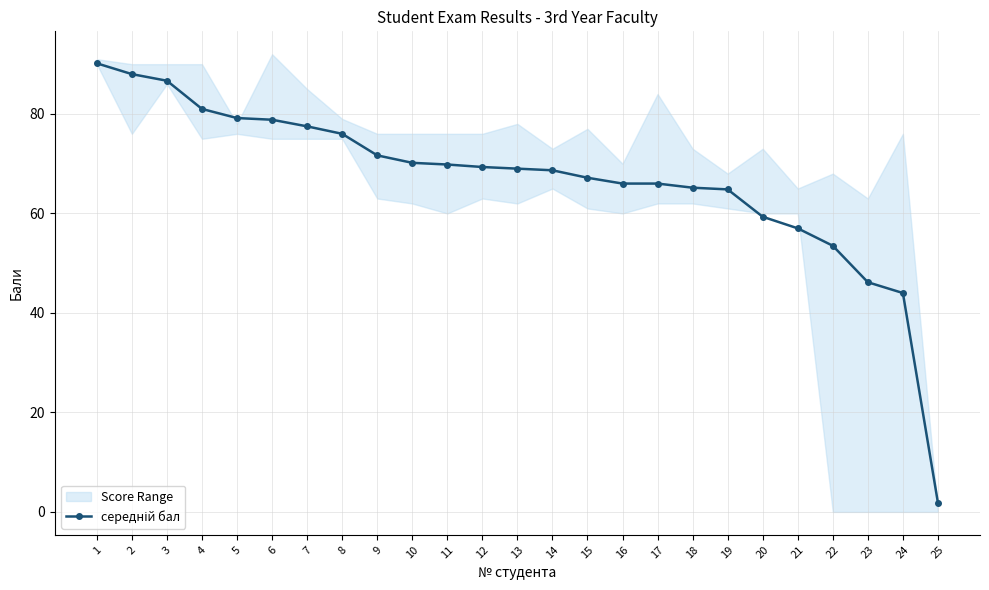

Between 12 and 20, which is larger?

12